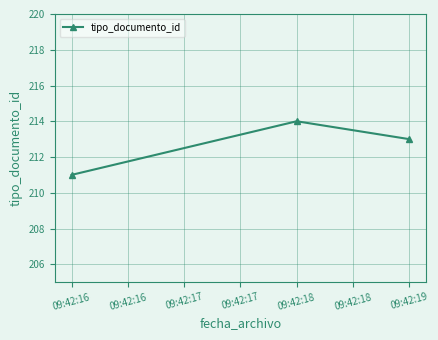

What value does the data have at 09:42:16?

211